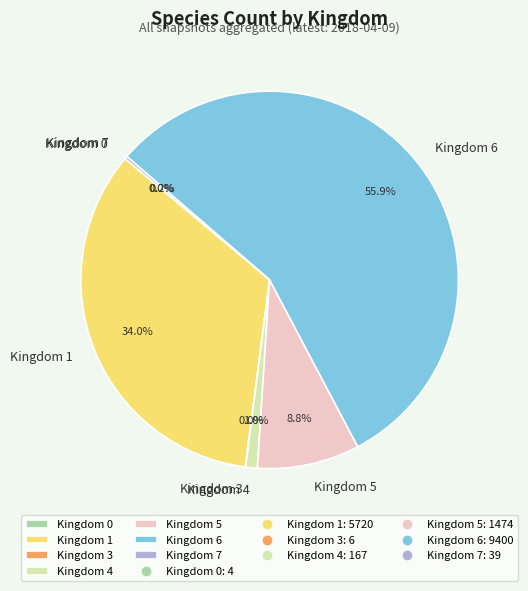

Which category has the biggest portion of the pie?

Kingdom 6